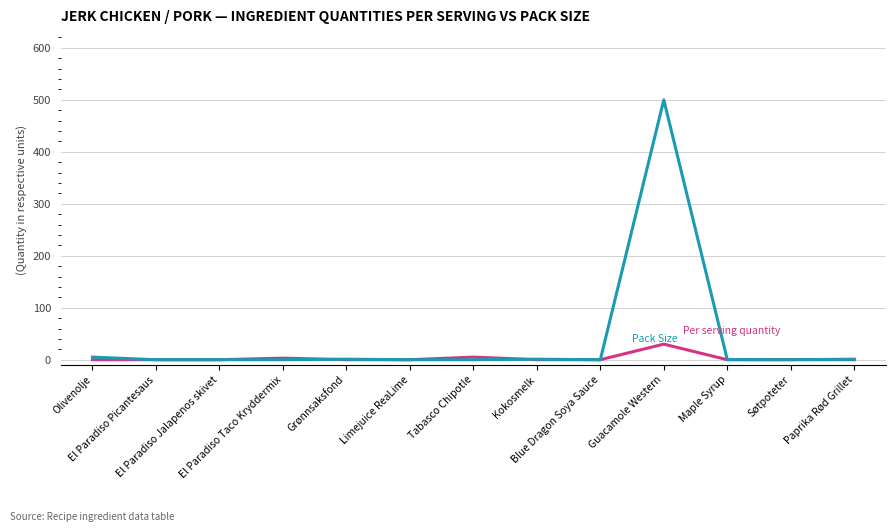

What is the maximum value shown in the chart?

500.0